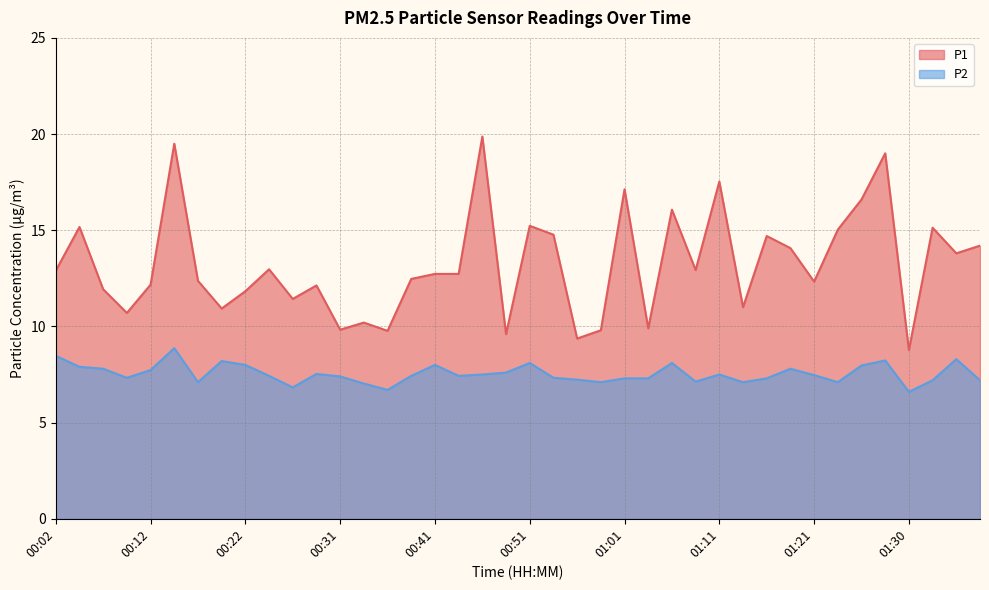

What is the sum of all P2 values?

301.6